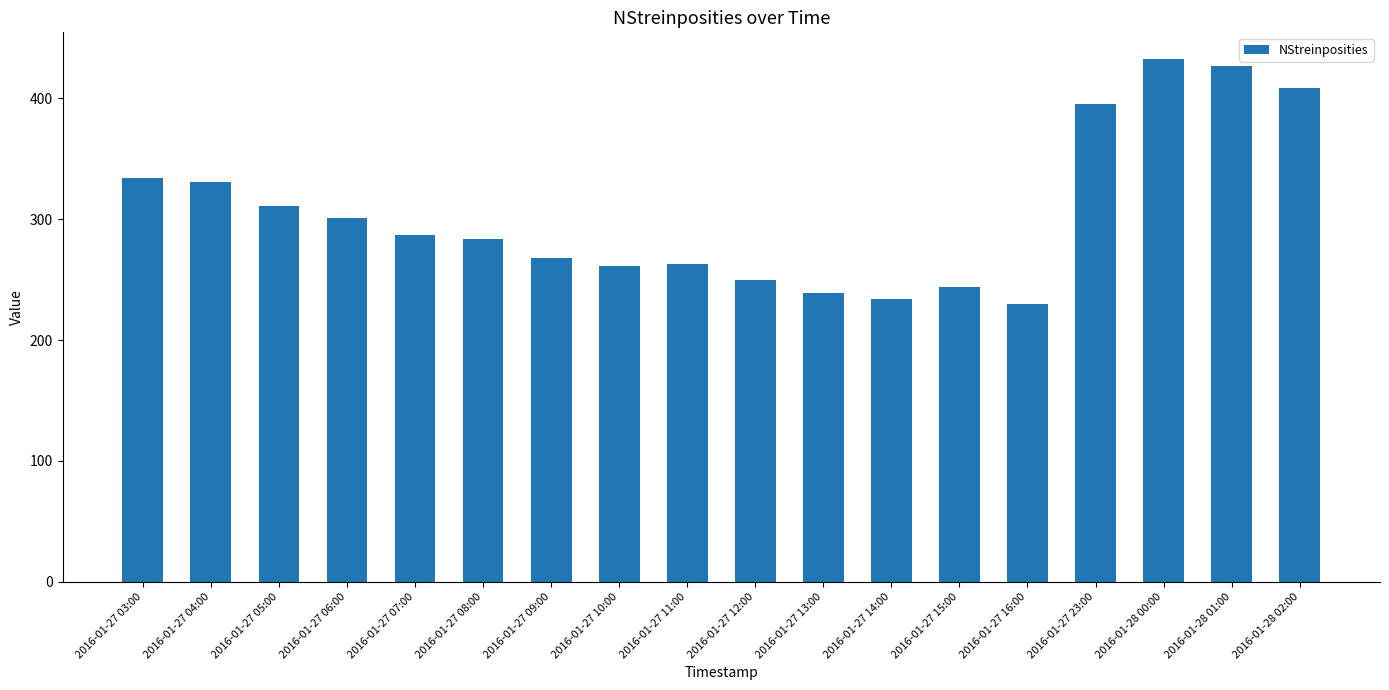

What is the difference between the maximum and minimum values?

203